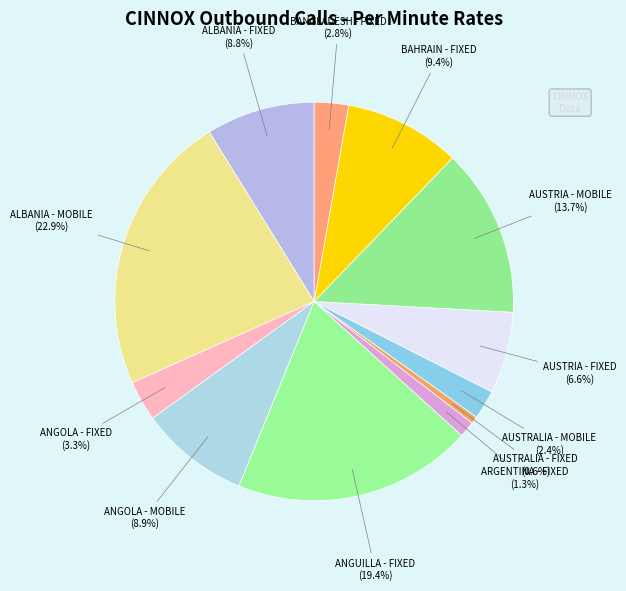

What is the total percentage of ANGOLA - MOBILE and AUSTRALIA - FIXED?

9.5%